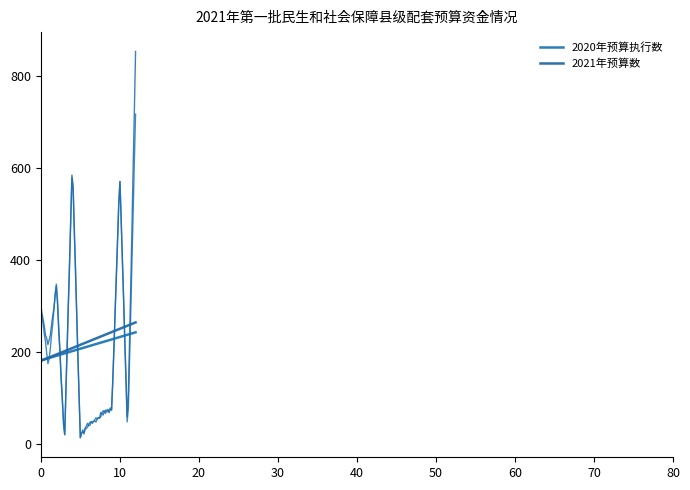

How many lines are shown in the chart?

4